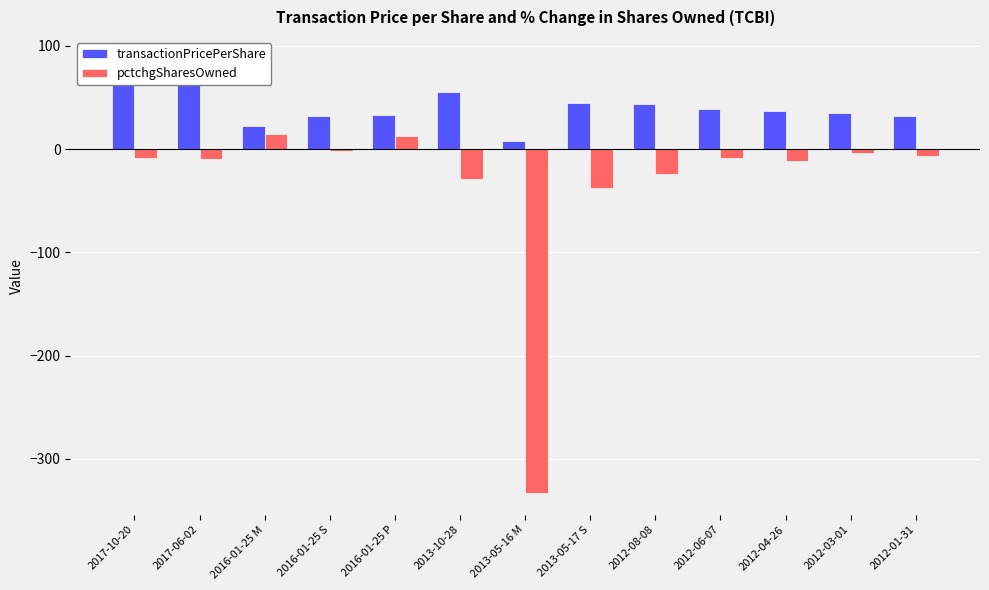

Between 2012-04-26 and 2013-05-16 M, which is larger?

2012-04-26